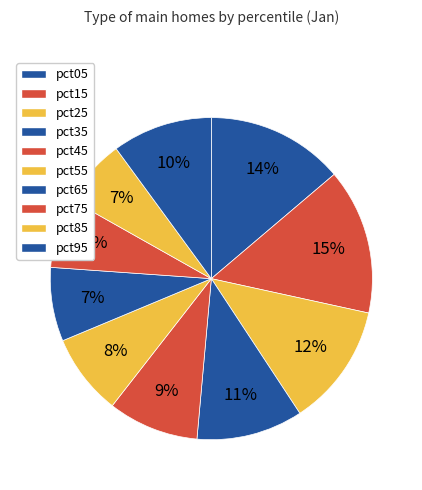

Is it true that pct75 is 1% of the pie?

False